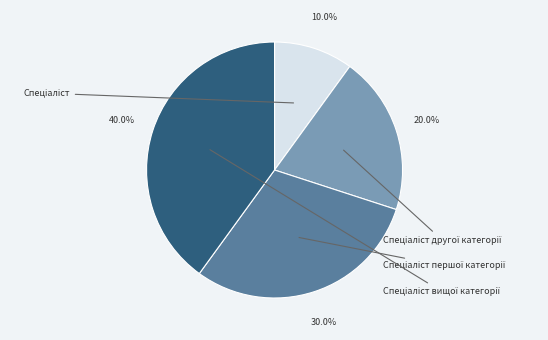

Does Спеціаліст вищої категорії represent more than half of the total?

No